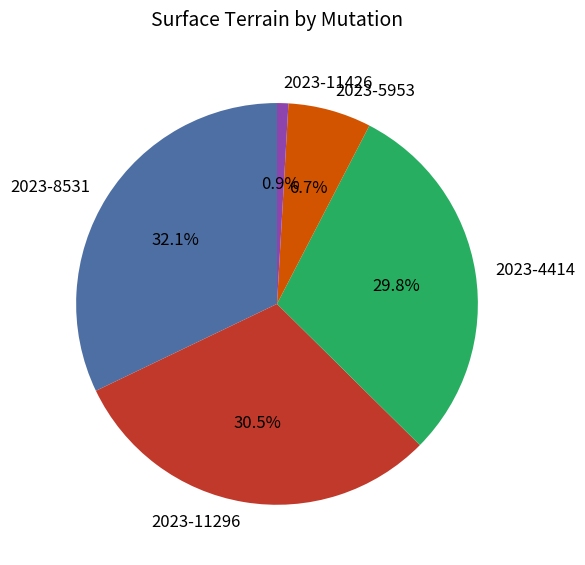

Count the number of slices in the pie.

5